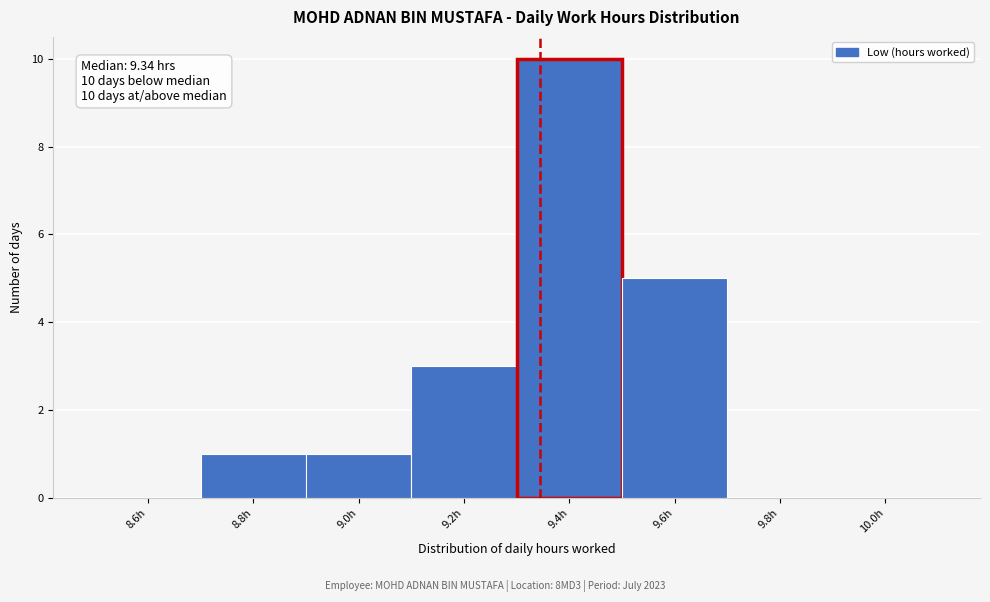

Over which range of the x-axis is the bar tallest?

9.3 to 9.5